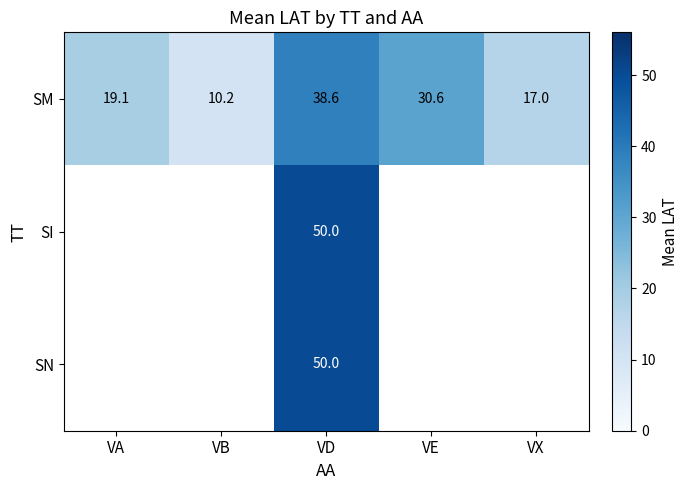

At which label does SM first exceed 19?

VA